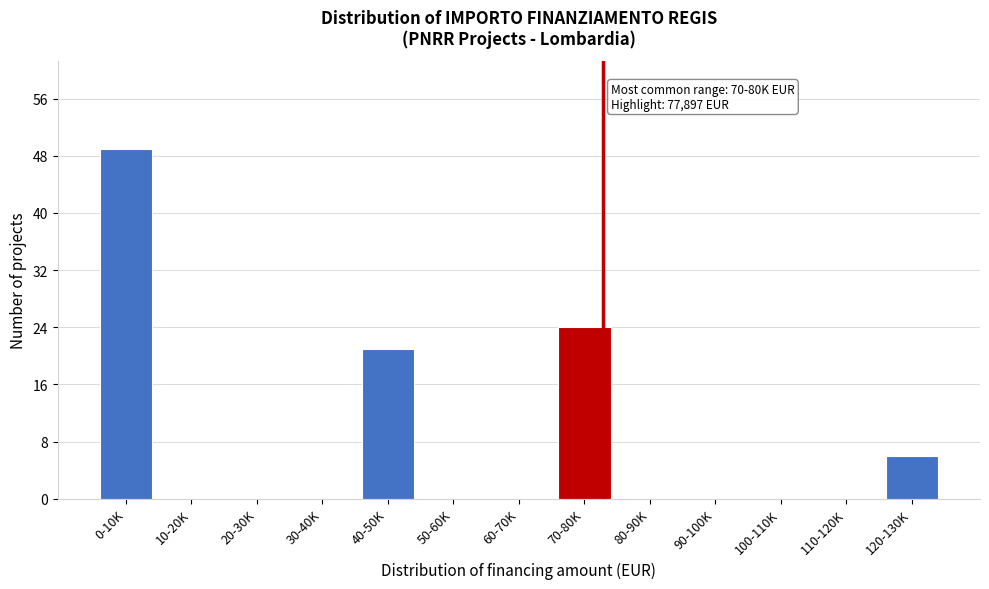

Reading right to left, list all the values displayed in this chart.

120-130K=6	110-120K=0	100-110K=0	90-100K=0	80-90K=0	70-80K=24	60-70K=0	50-60K=0	40-50K=21	30-40K=0	20-30K=0	10-20K=0	0-10K=49